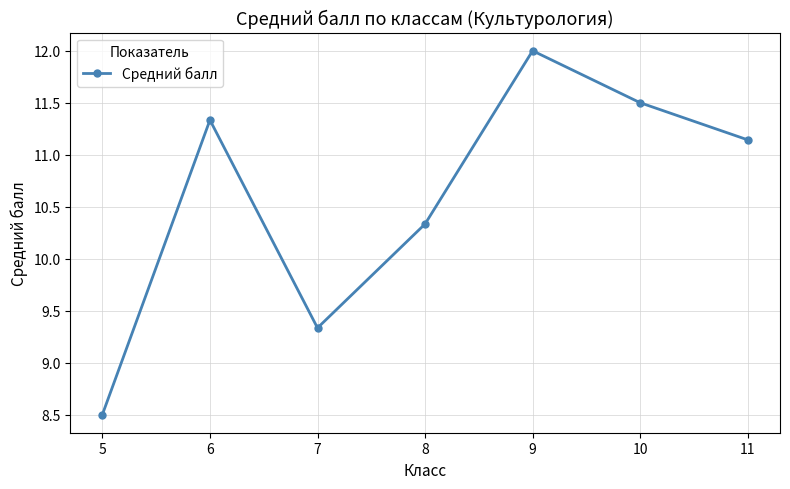

How many interior local peaks (higher than both neighbors) does the data have?

2